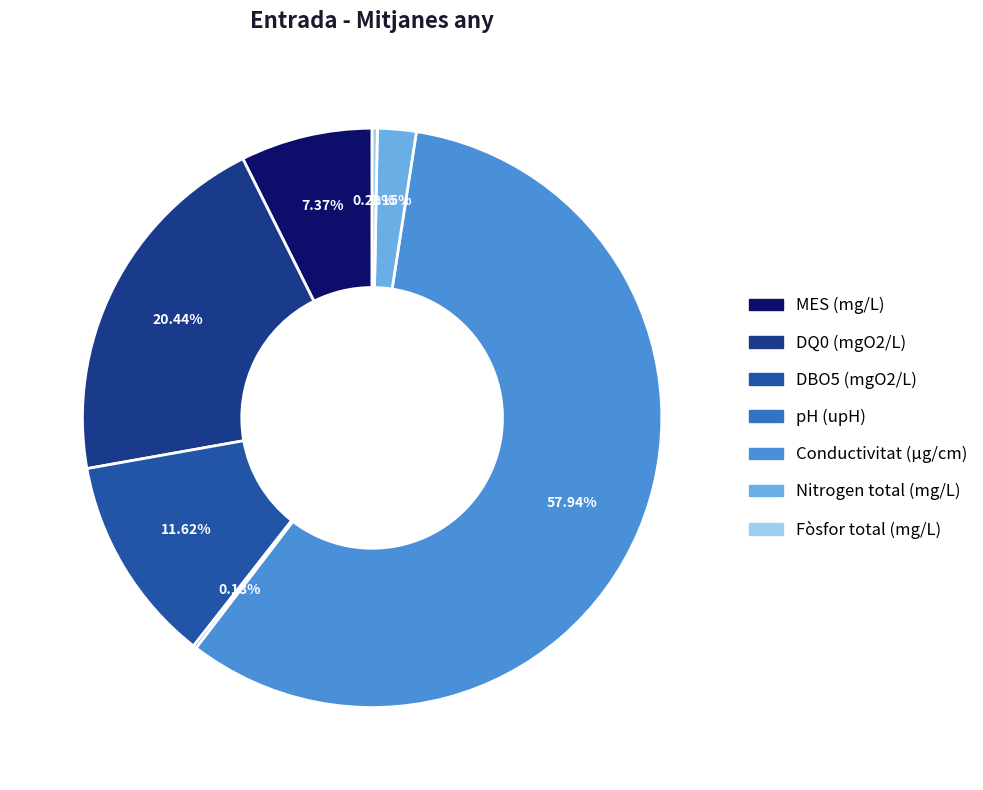

Between pH (upH) and DBO5 (mgO2/L), which is larger?

DBO5 (mgO2/L)